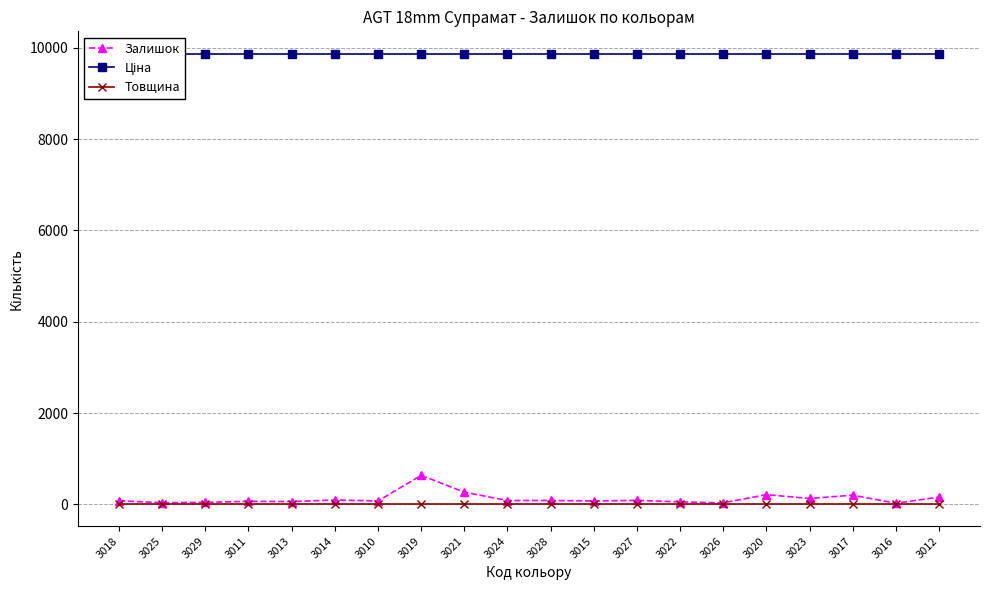

Is it true that Ціна equals 2782 at 3028?

False